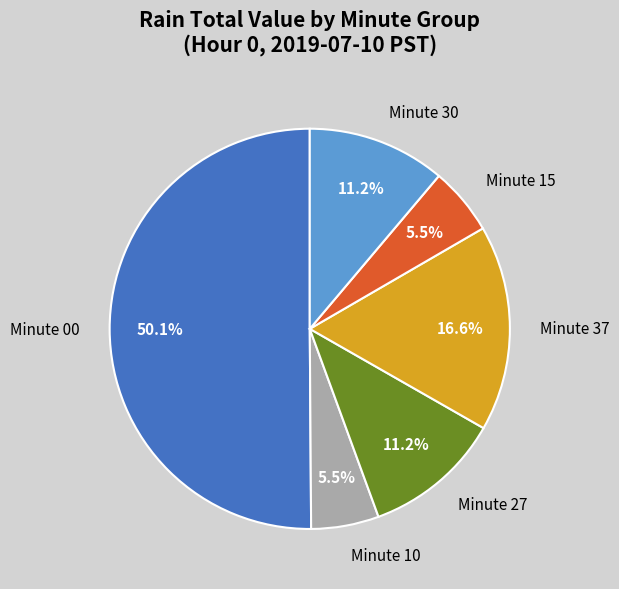

What is the majority slice?

Minute 00